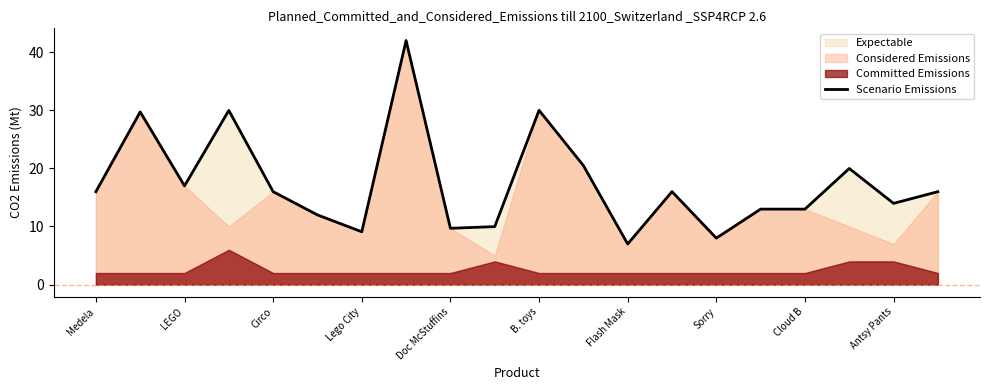

Does the chart display data point markers on the line(s)?

No